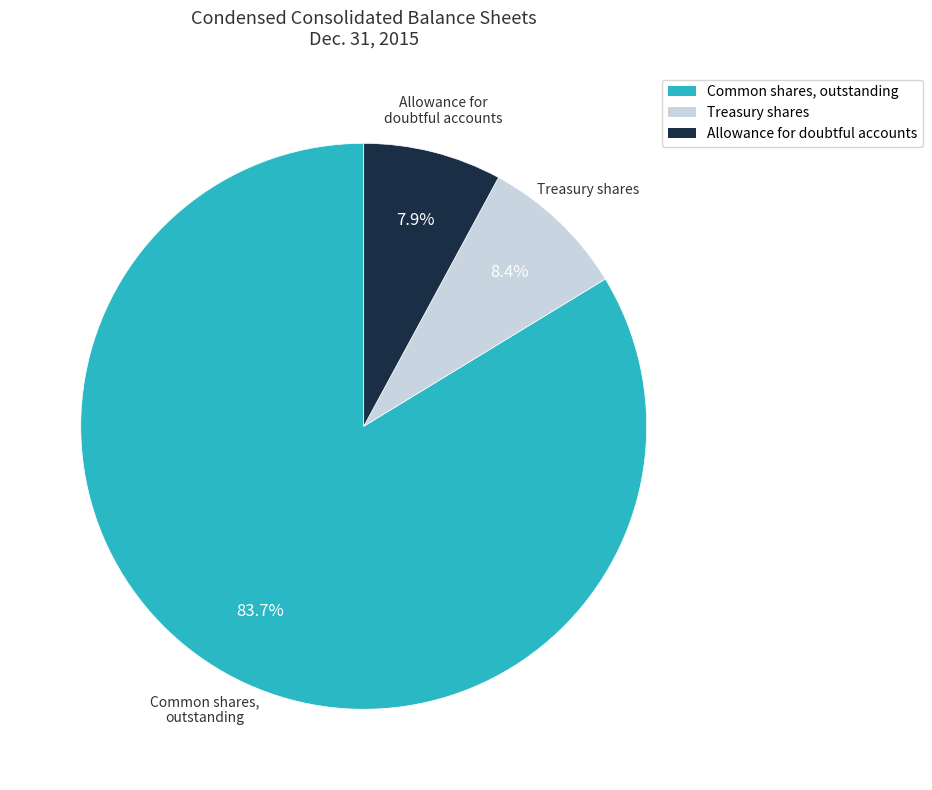

Combined, do Allowance for doubtful accounts and Treasury shares account for over 50%?

No